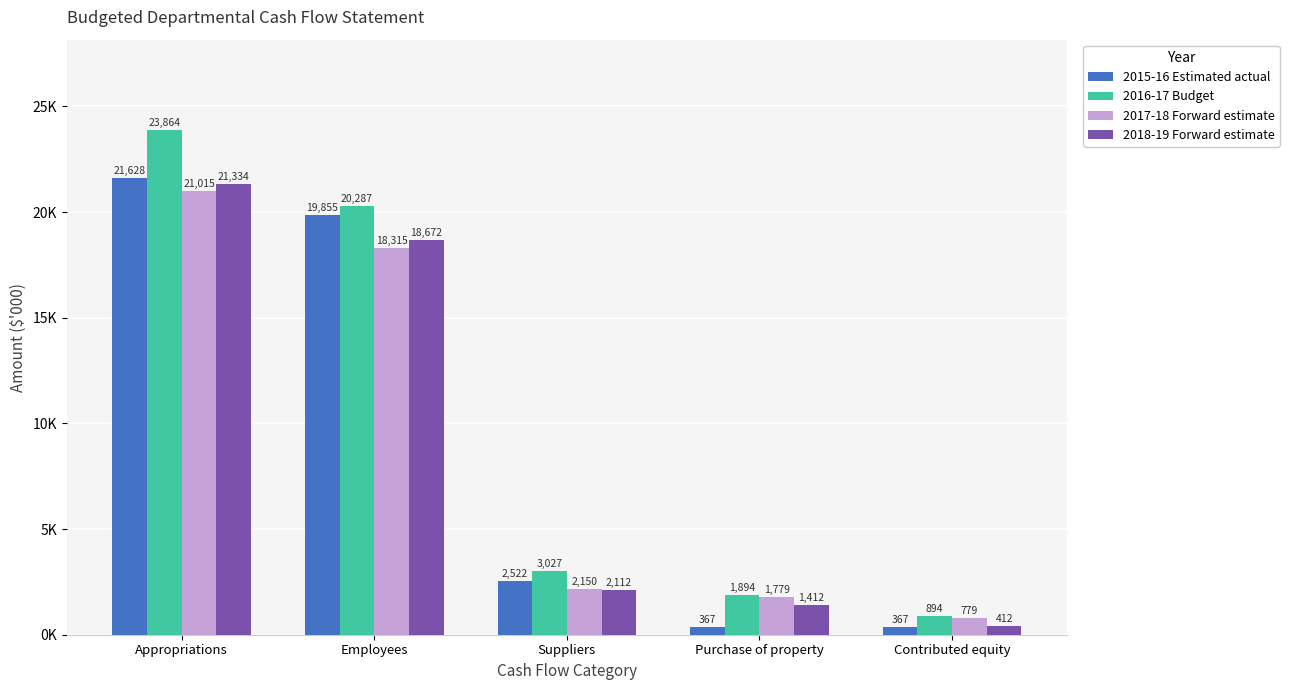

What is the value of the 2018-19 Forward estimate bar at the 3rd from the left?

2112